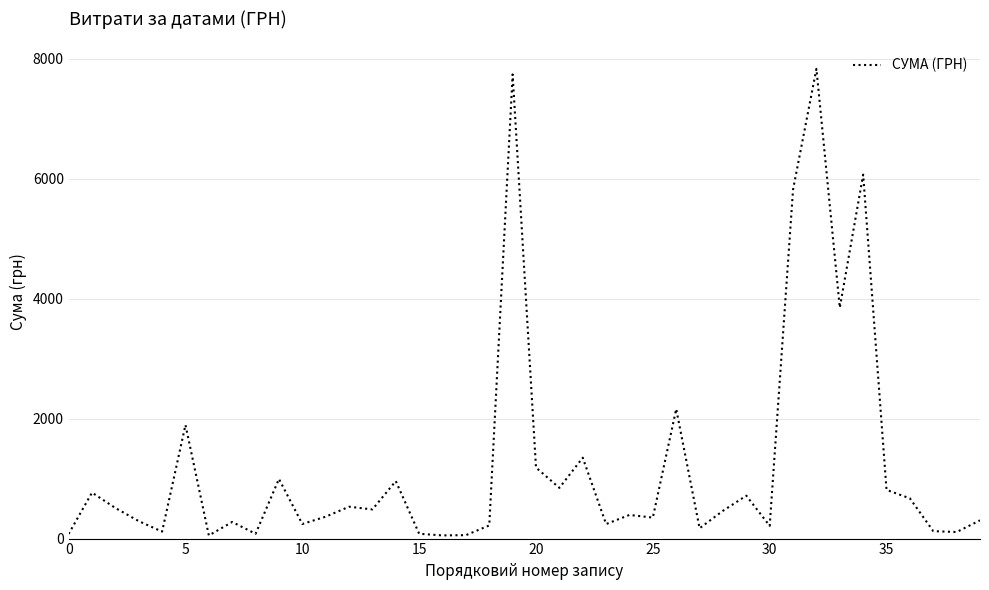

What is the greatest value displayed?

7828.0